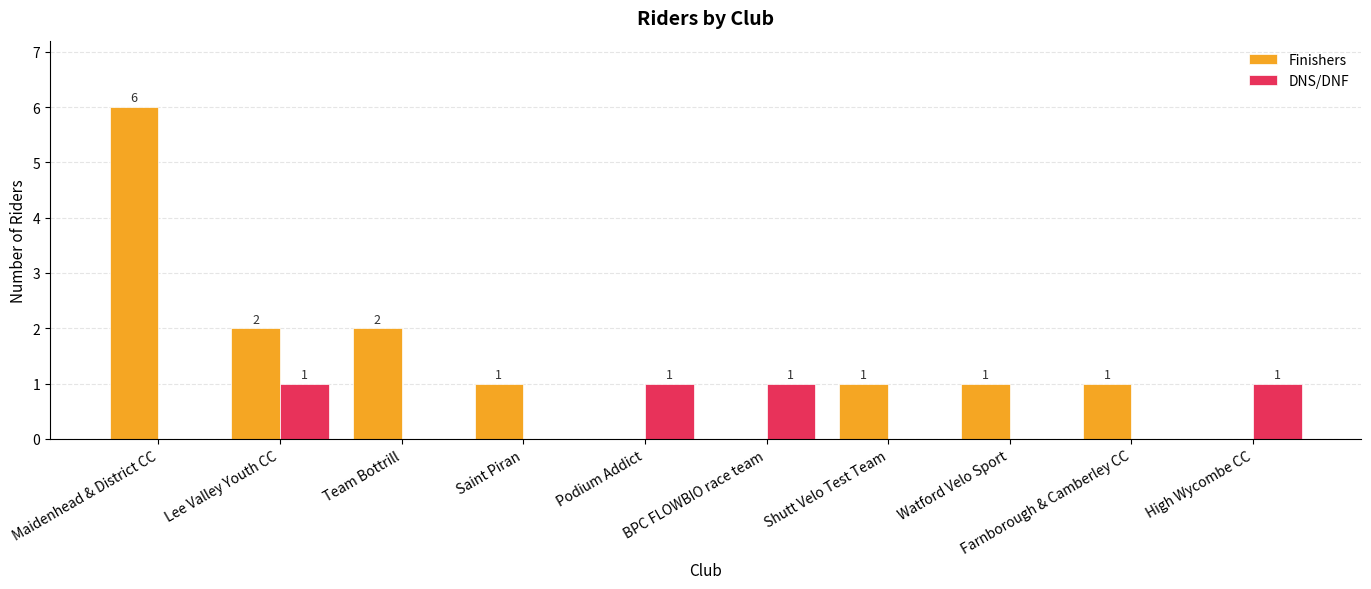

At which category does the chart reach its peak across all series?

Maidenhead & District CC